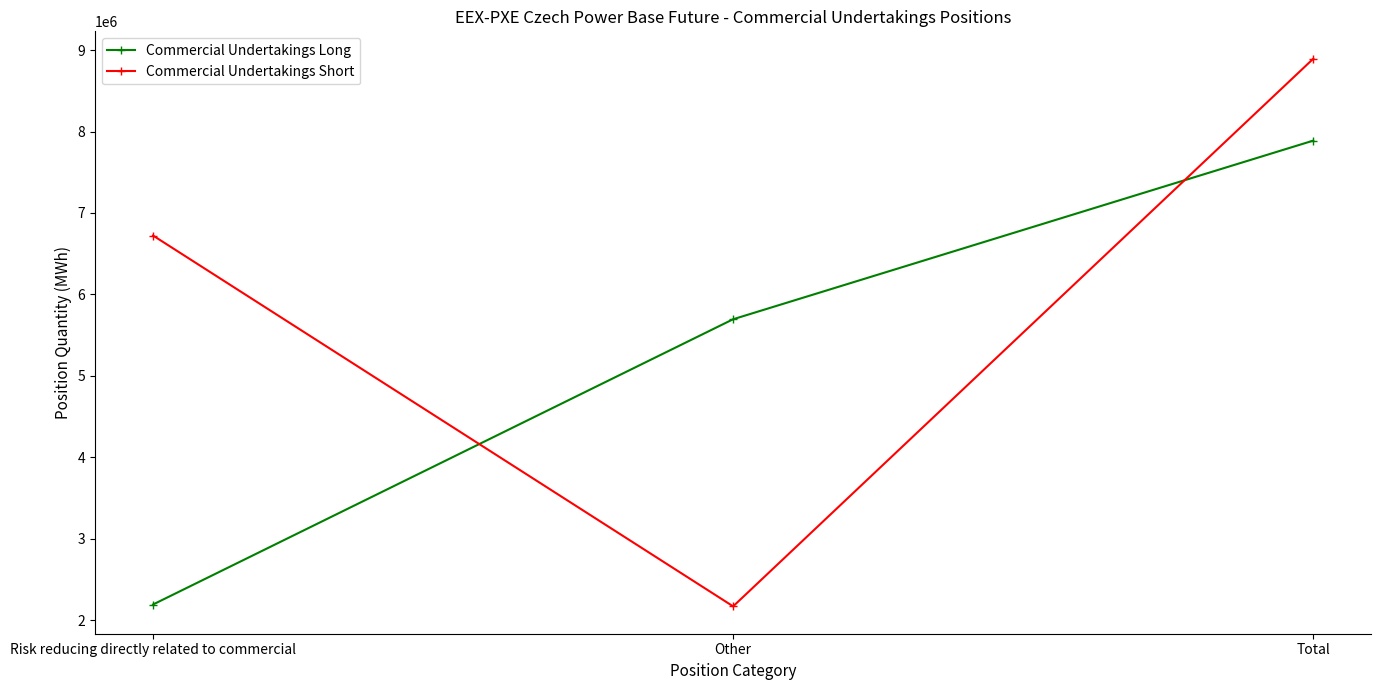

What is the spread (max minus min) of values at Risk reducing directly related to commercial?

4530165